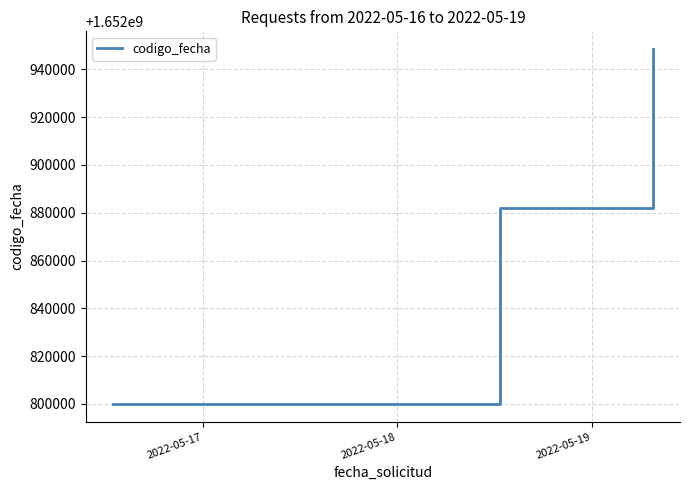

What is the sum of all values?

4958630556